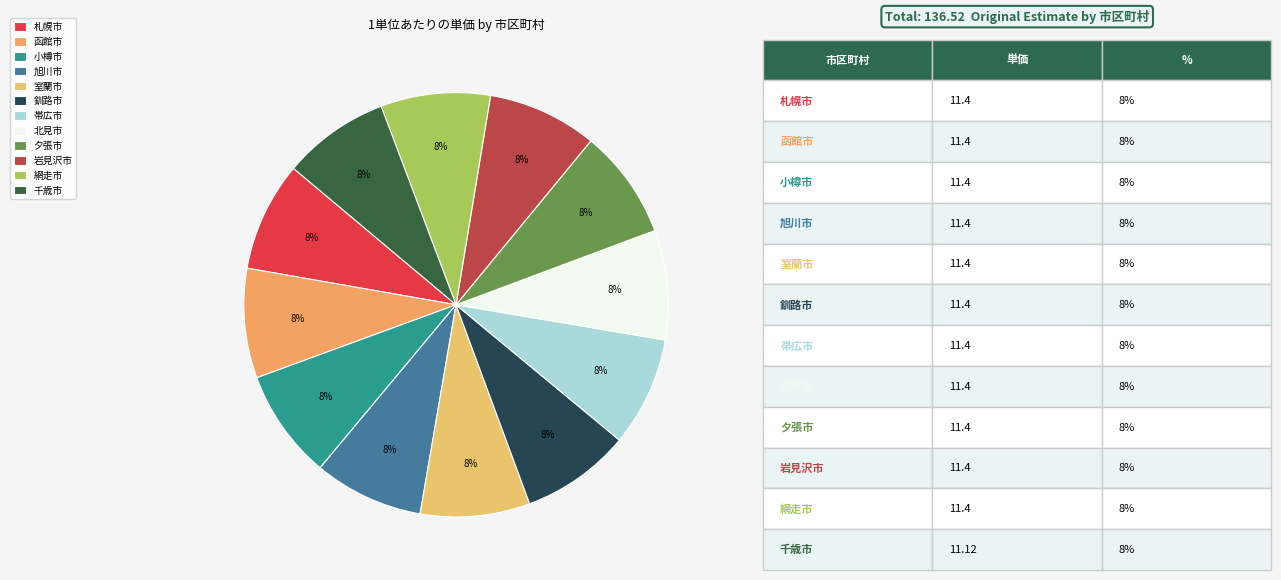

Does 函館市 account for over 50% of the chart?

No